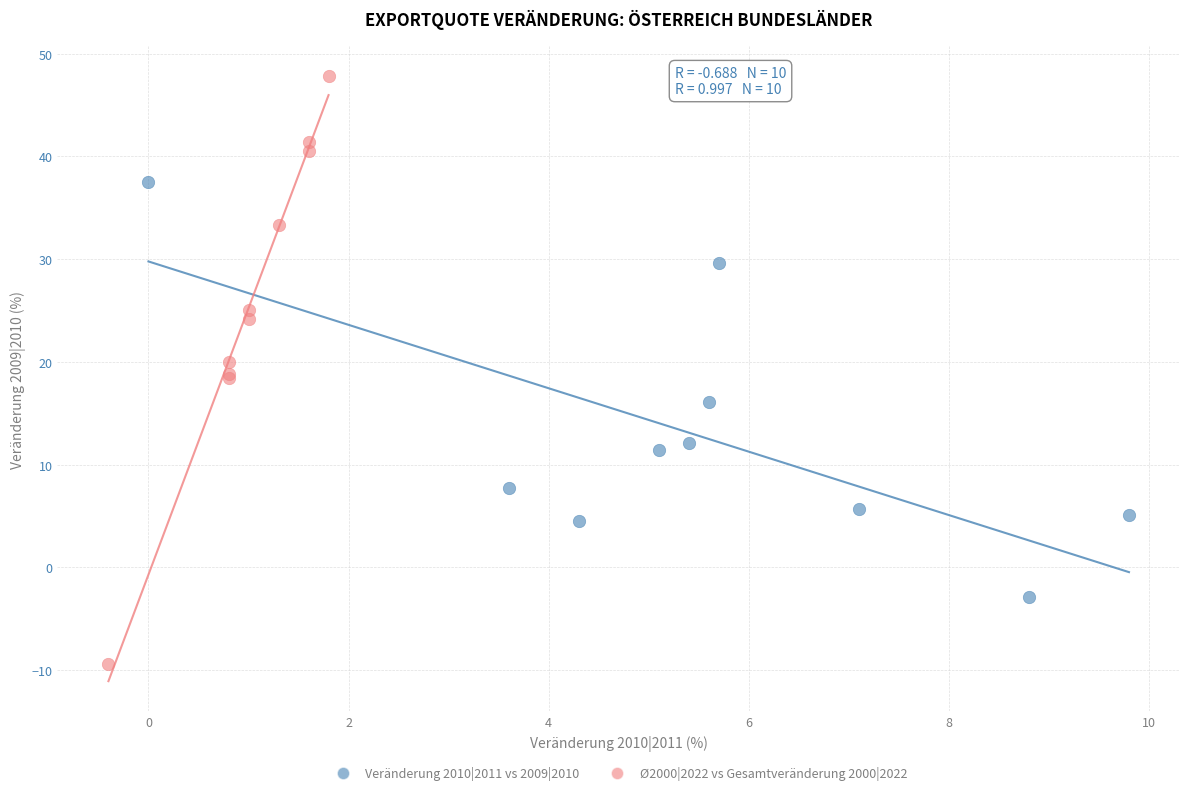

Which series contains the lowest Y value?

Ø2000|2022 vs Gesamtveränderung 2000|2022